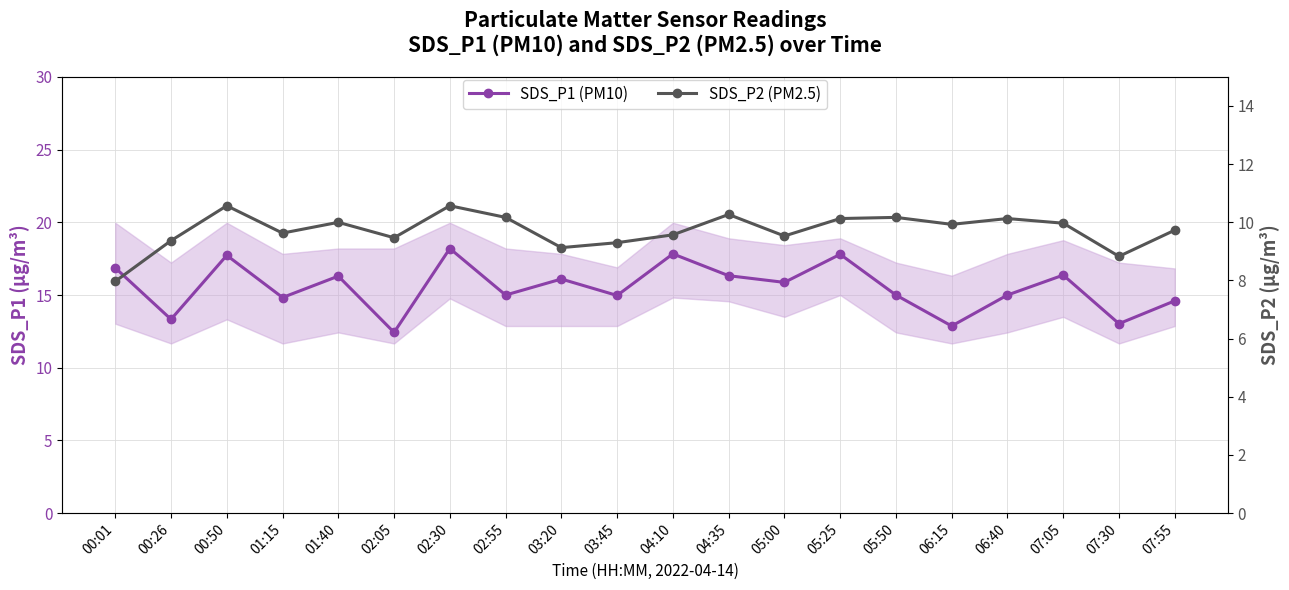

Reading right to left, list all the values displayed in this chart.

SDS_P1 (PM10): 14.6	13.0	16.4	15.0	12.9	15.0	17.8	15.9	16.3	17.8	15.0	16.1	15.0	18.2	12.4	16.3	14.8	17.7	13.3	16.9
SDS_P2 (PM2.5): 9.7	8.8	10.0	10.1	9.9	10.2	10.1	9.5	10.3	9.6	9.3	9.1	10.2	10.6	9.5	10.0	9.6	10.6	9.4	8.0